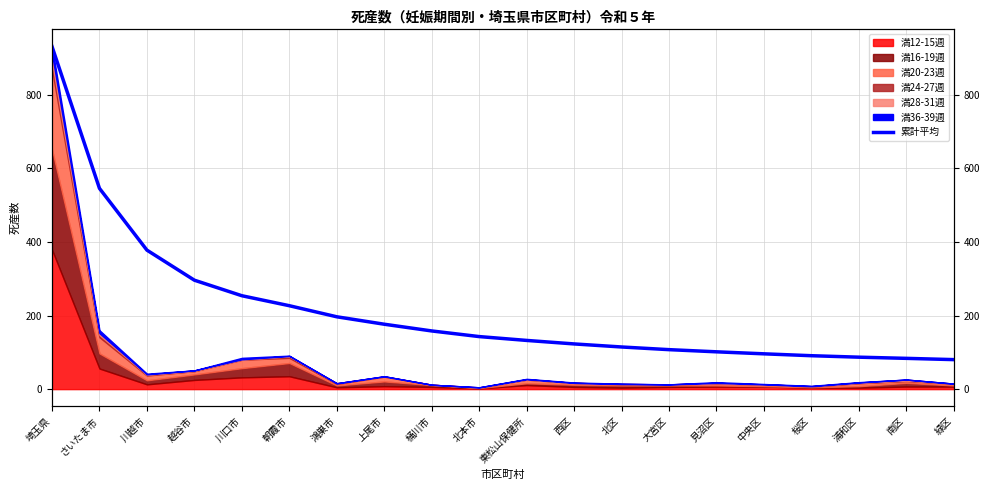

Which has a higher value, 鴻巣市 or 越谷市?

越谷市